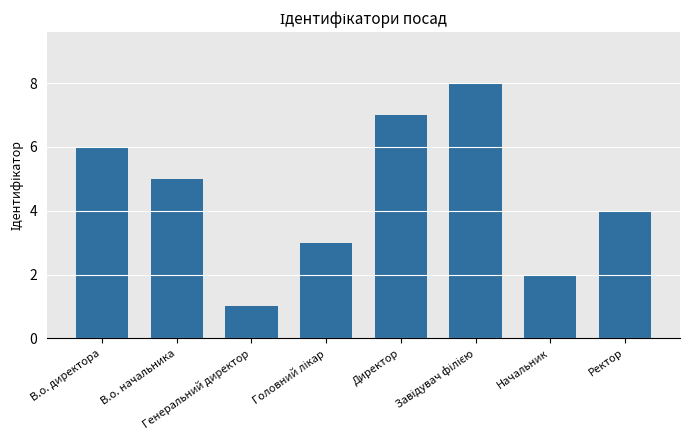

What is the sum of all values?

36